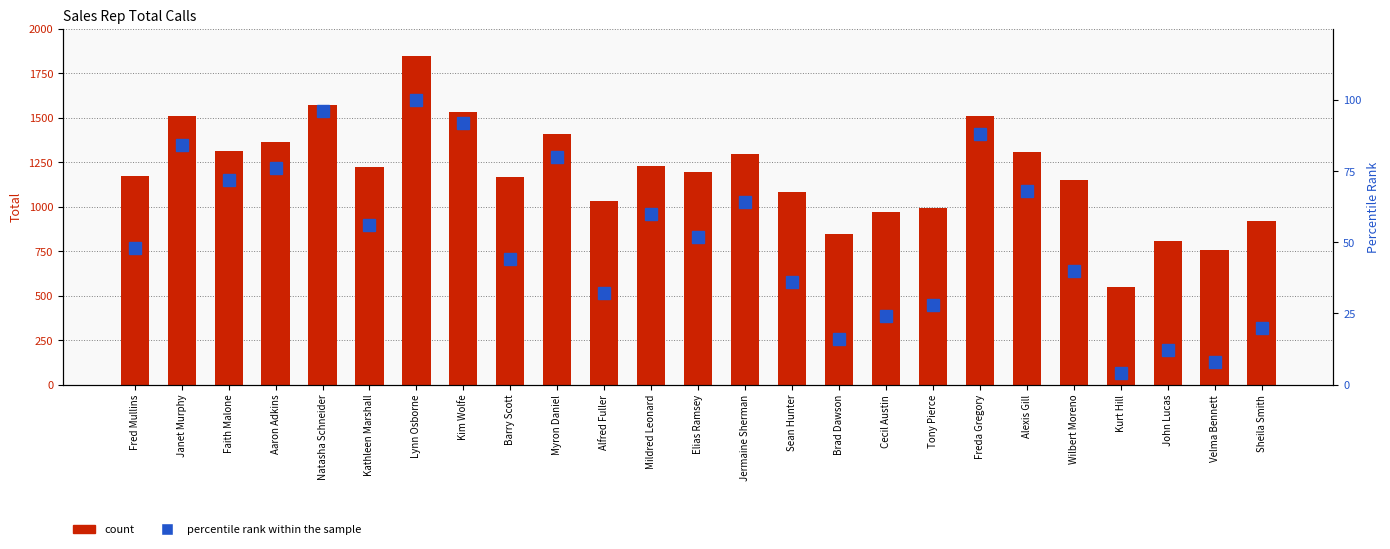

Rank the series by their maximum value, from lowest to highest.

percentile rank within the sample, Total